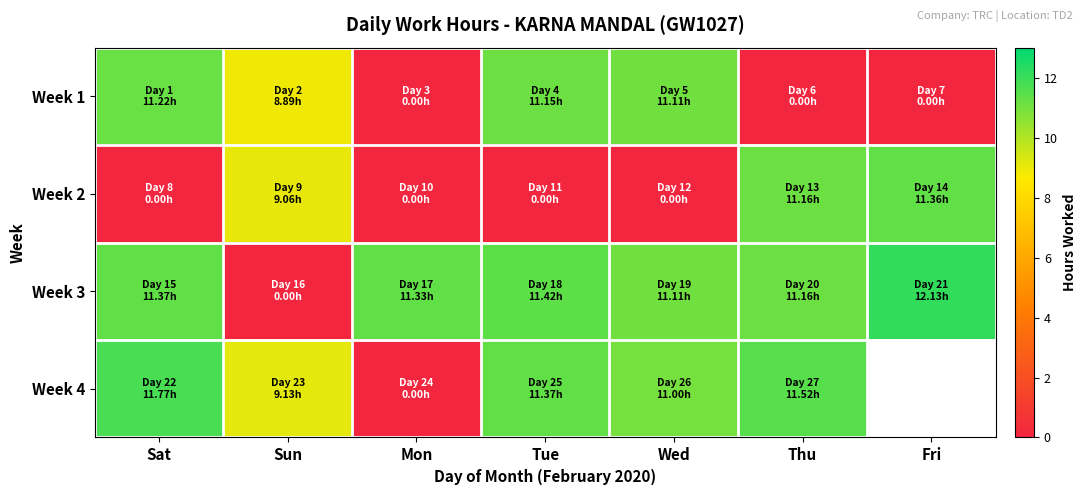

How many series are shown in this chart?

4